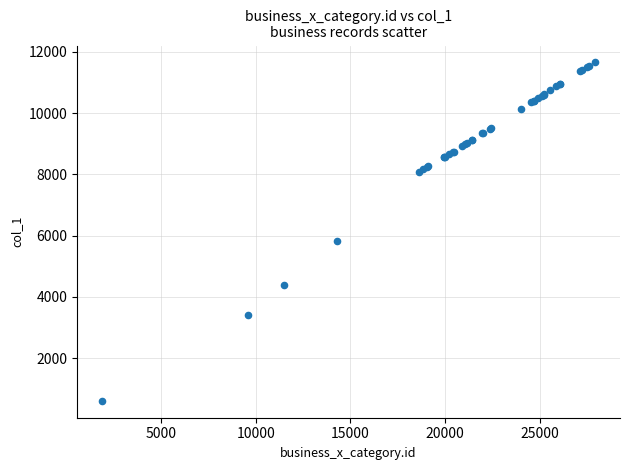

What Y value in the scatter plot is closest to 6129?

5823